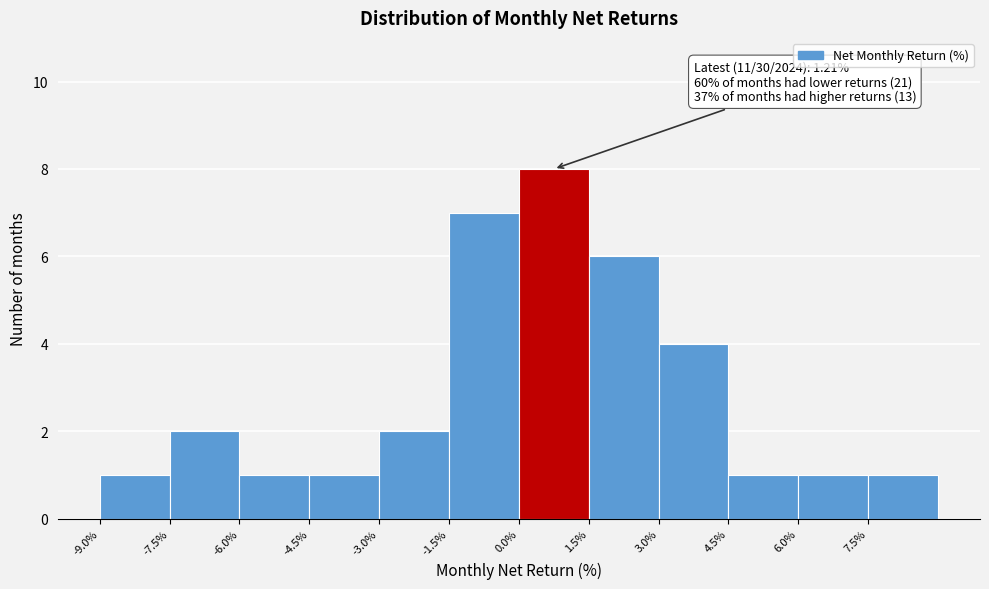

Over which range of the x-axis is the bar tallest?

0.0 to 1.5